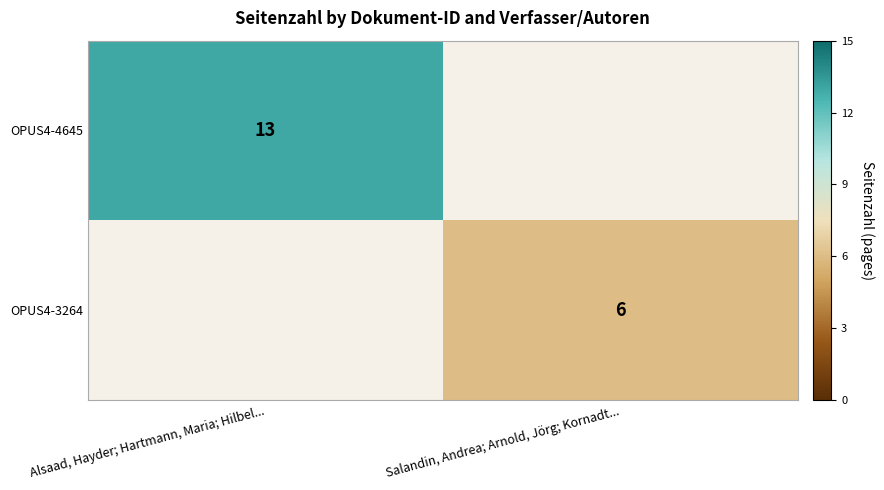

Is it true that OPUS4-3264 equals 6 at Salandin, Andrea; Arnold, Jörg; Kornadt...?

True